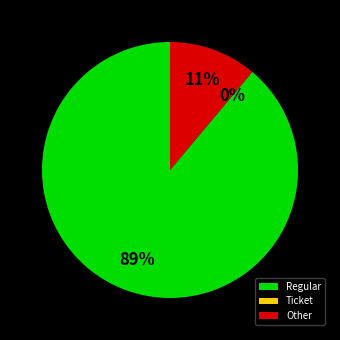

What is the change in value from Regular to Ticket?

-8